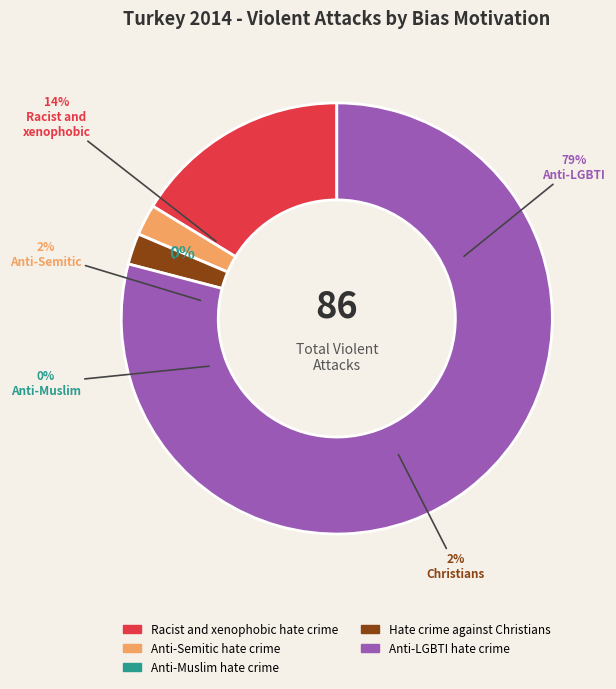

Is it true that Hate crime against Christians is 2% of the pie?

True